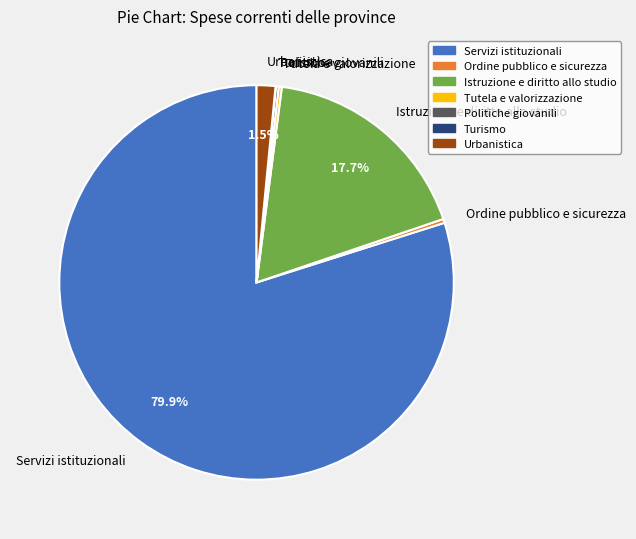

To the nearest percent, what is the average slice percentage?

14%